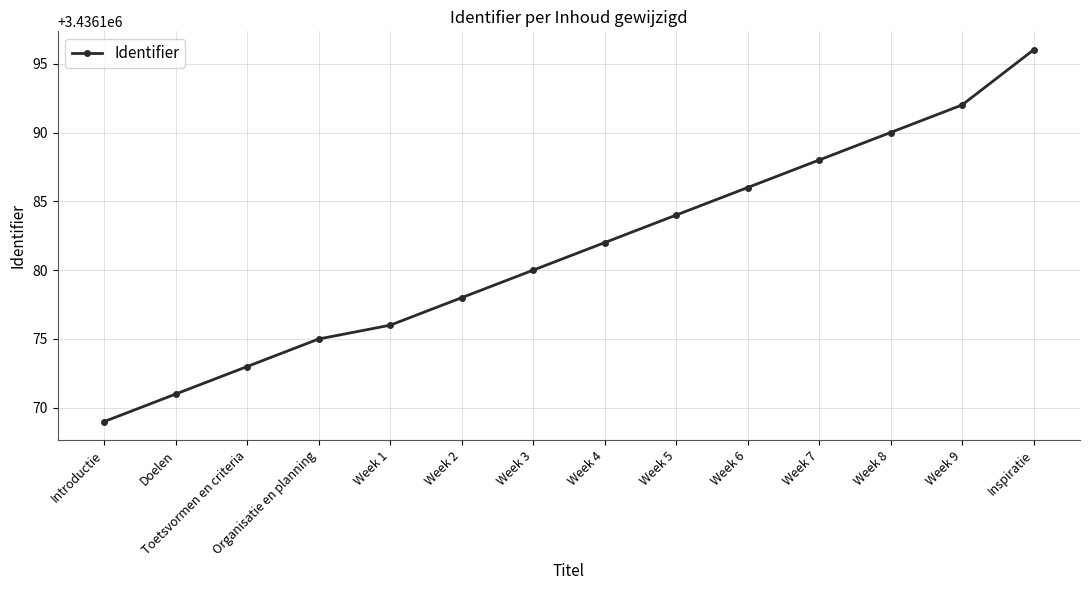

Between Week 2 and Week 4, which is larger?

Week 4